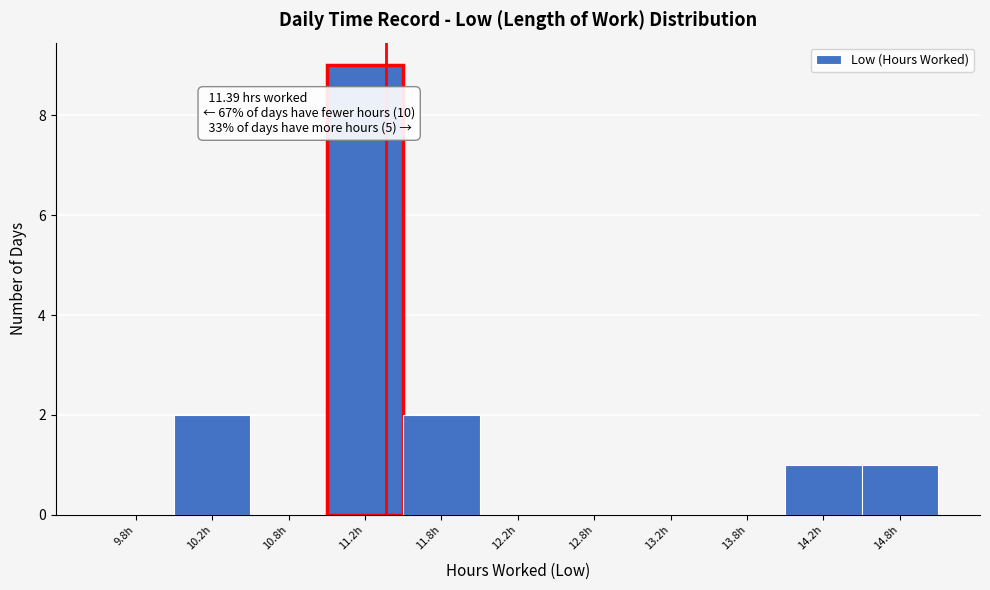

Over which range of the x-axis is the bar tallest?

11.0 to 11.5